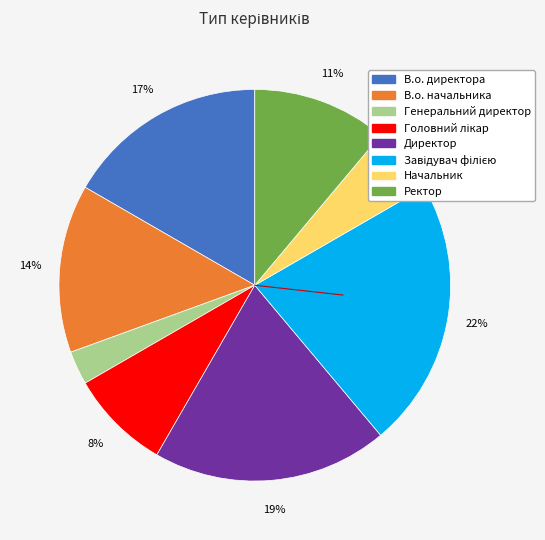

To the nearest percent, what is the average slice percentage?

12%